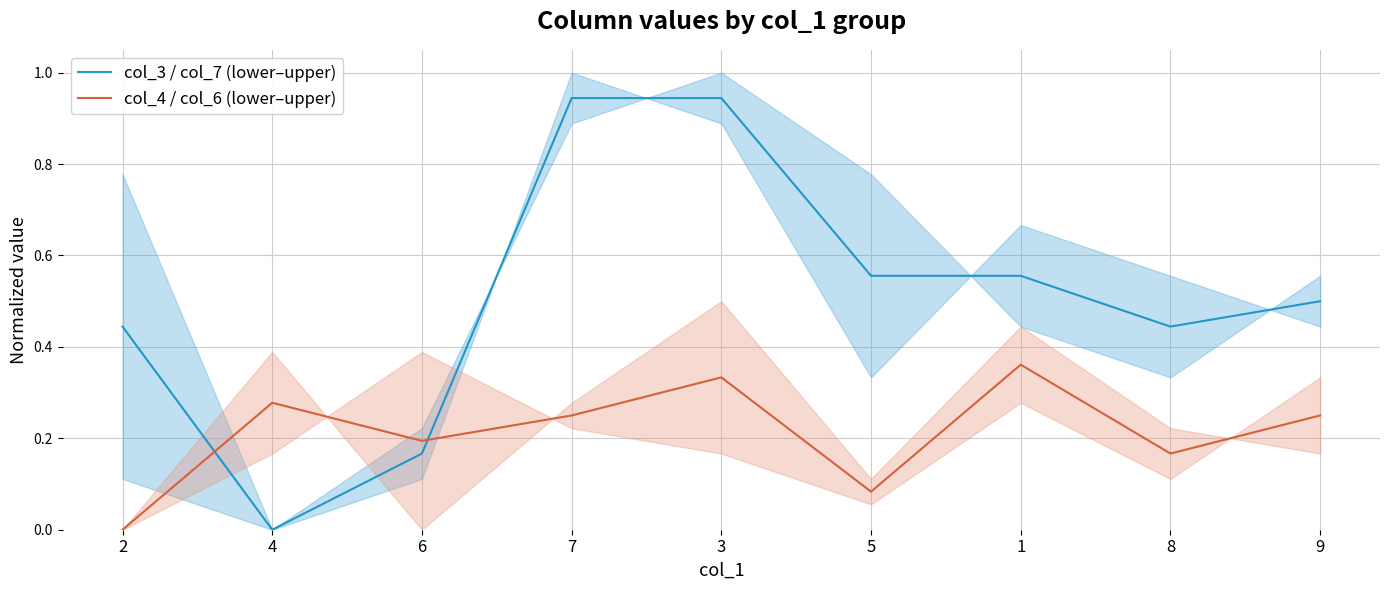

Where do col_4 / col_6 (lower–upper) and col_3 / col_7 (lower–upper) first cross each other?

2 and 4